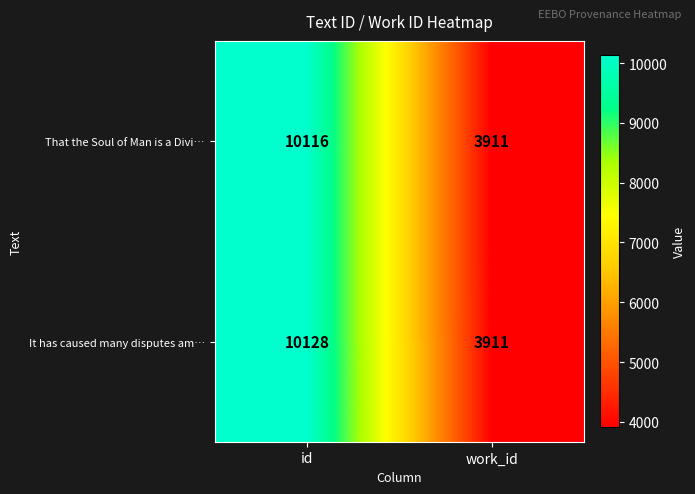

Rank the series at id from lowest to highest value.

That the Soul of Man is a Divi…, It has caused many disputes am…